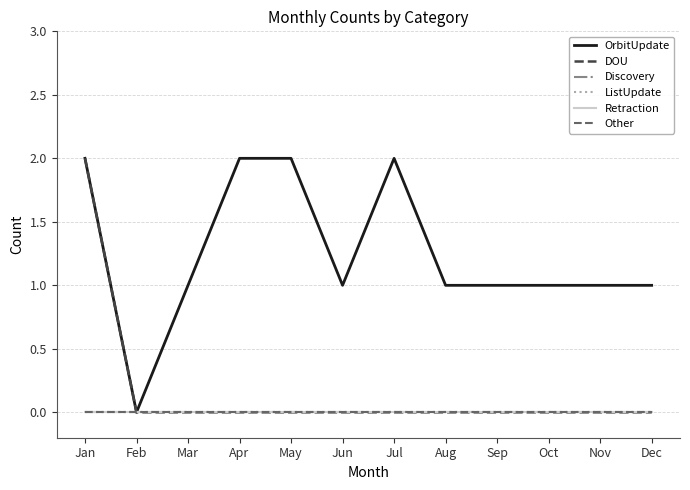

Does the chart display data point markers on the line(s)?

No